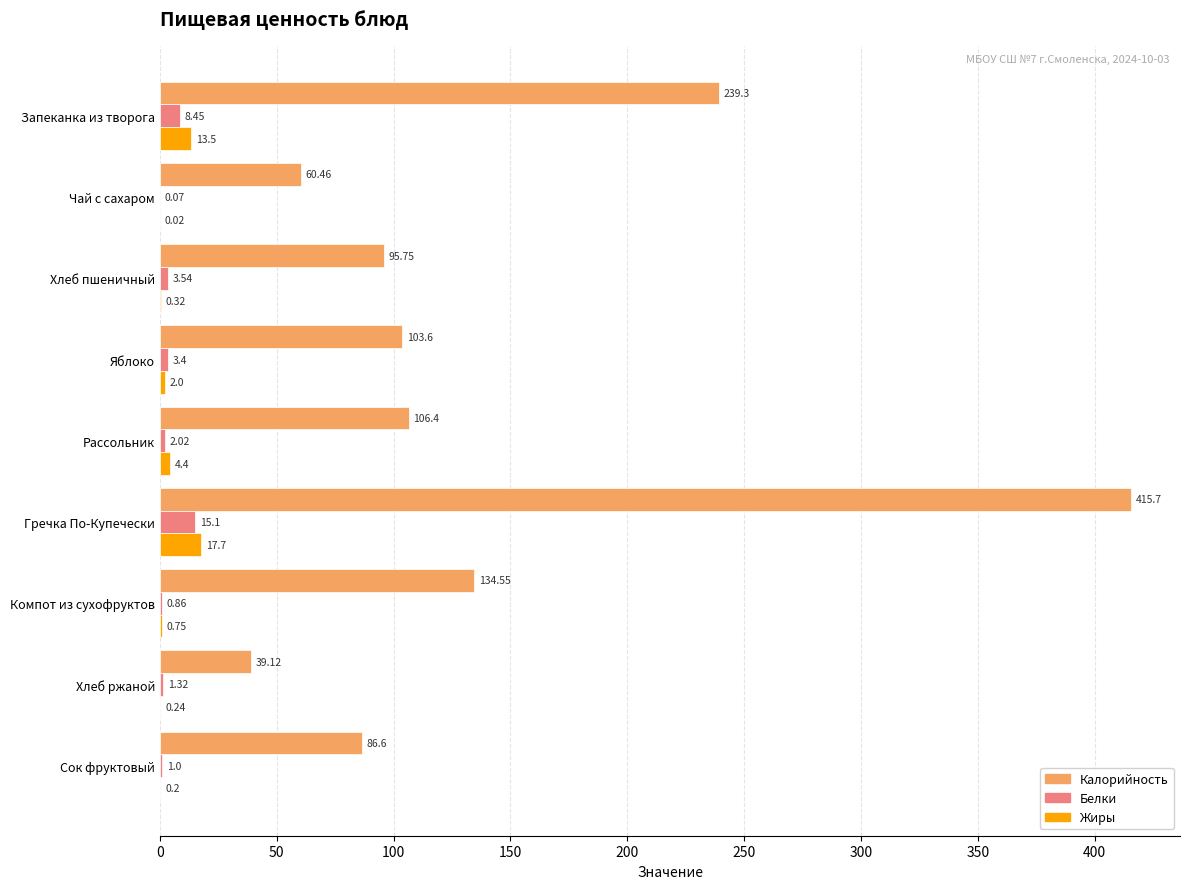

Which series changed the most between Хлеб пшеничный and Яблоко?

Калорийность